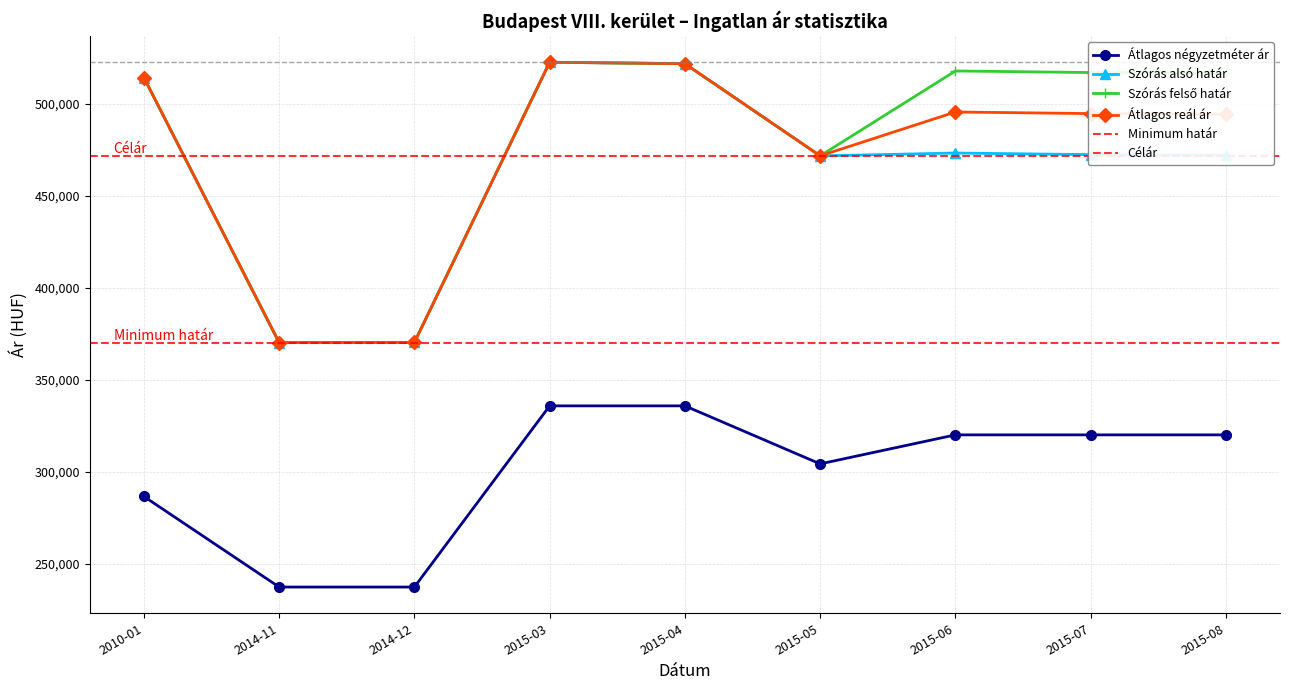

What is the label of the 7th point from the right?

2014-12